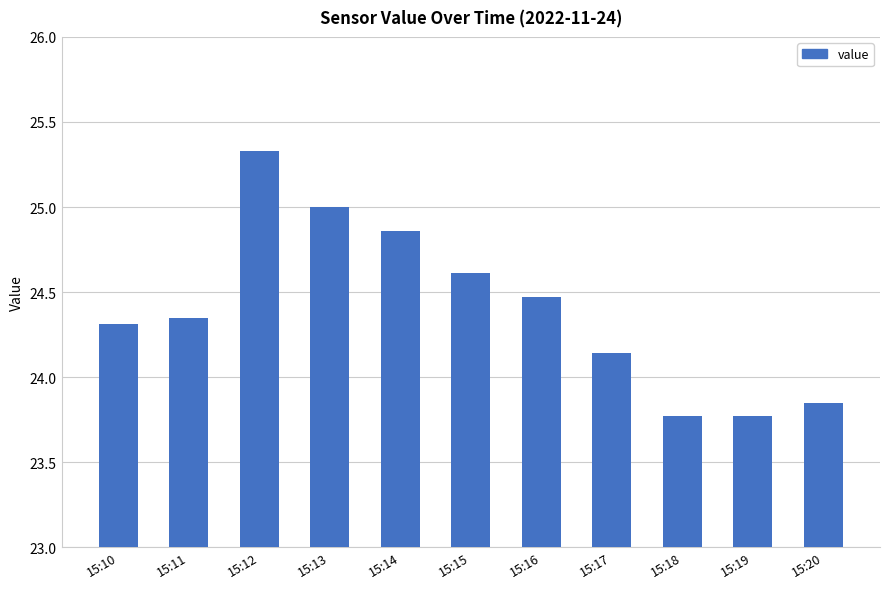

The value at 15:18 is 38.6. True or false?

False